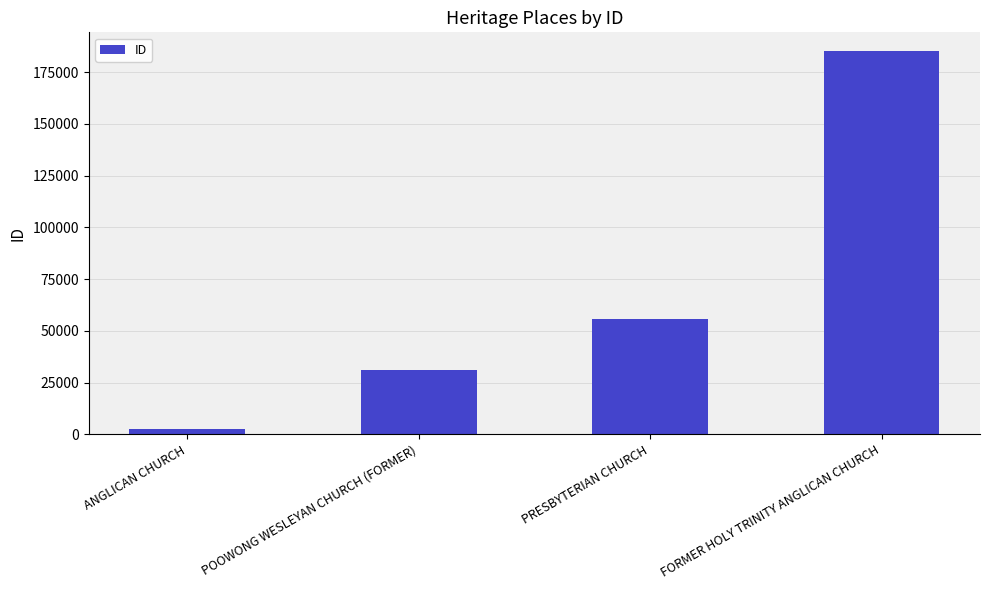

The chart shows a value of 327045 at FORMER HOLY TRINITY ANGLICAN CHURCH. True or false?

False